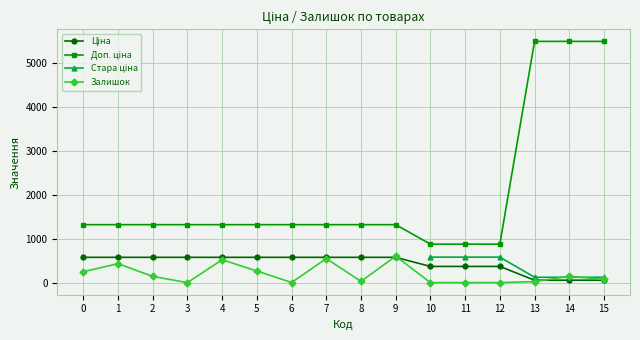

Is the value of Залишок at 2 greater than the value of Доп. ціна at 10?

No